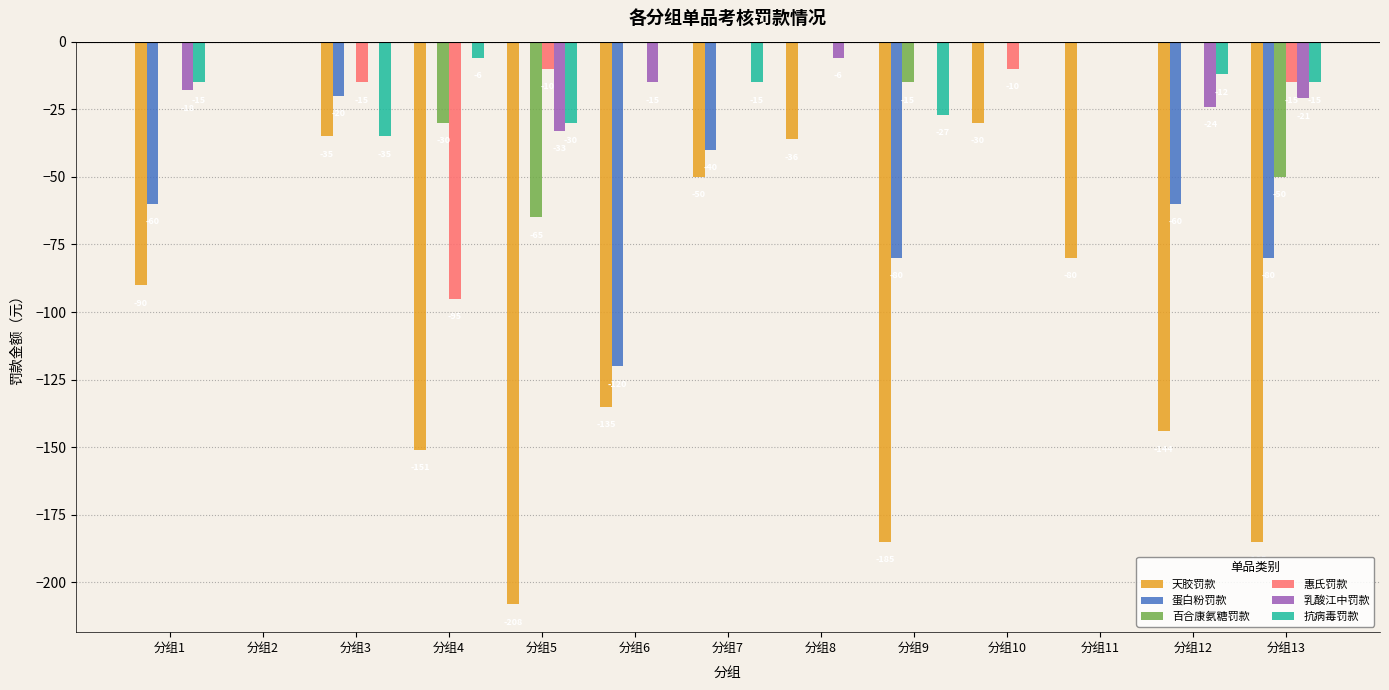

True or false: 乳酸江中罚款 has a value of -24 at 分组12.

True